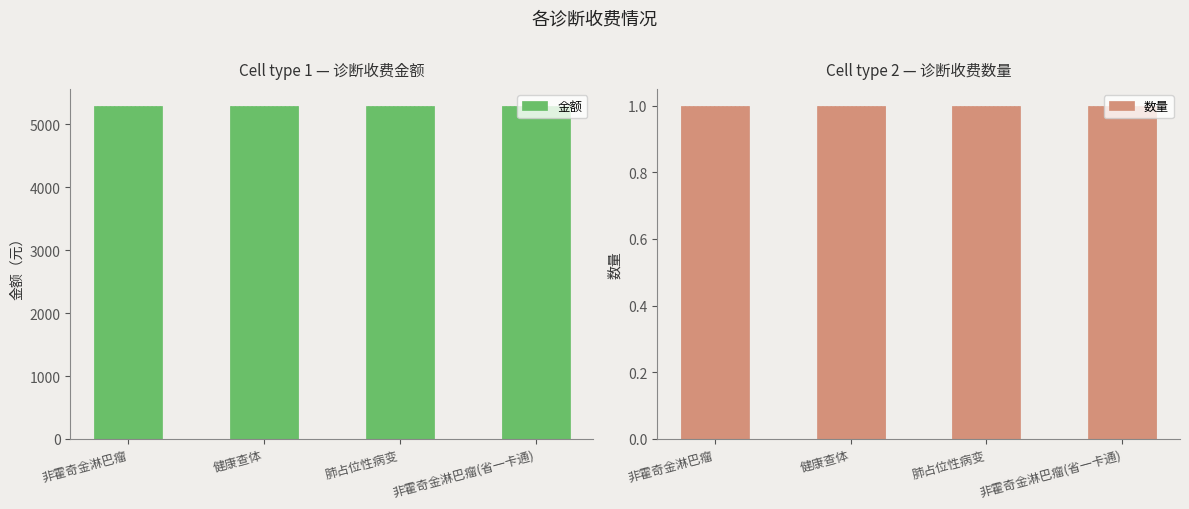

What is the sum of all 数量 values?

4